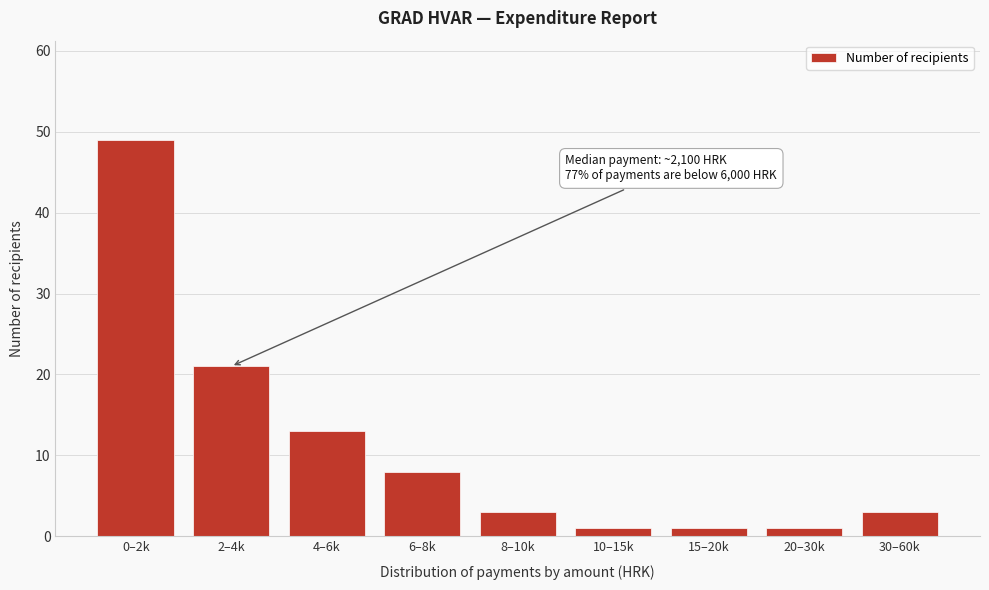

Reading right to left, list all the values displayed in this chart.

3	1	1	1	3	8	13	21	49